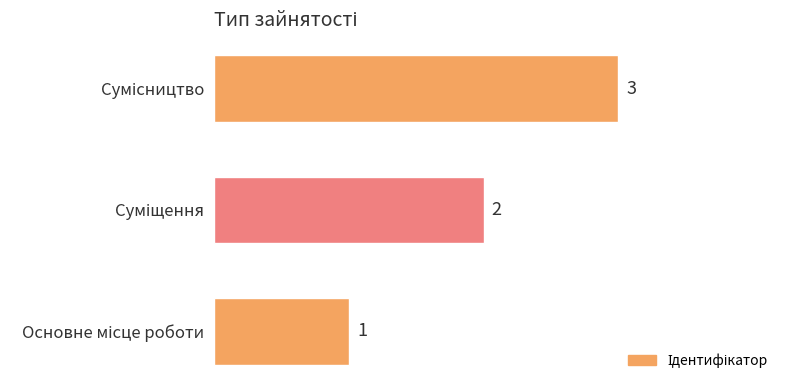

How many values are between 1 and 3?

3